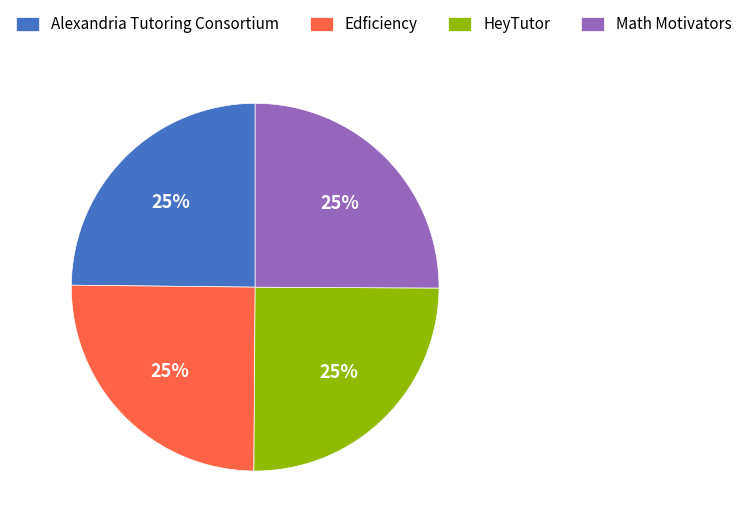

The Alexandria Tutoring Consortium slice represents 34% of the pie. True or false?

False